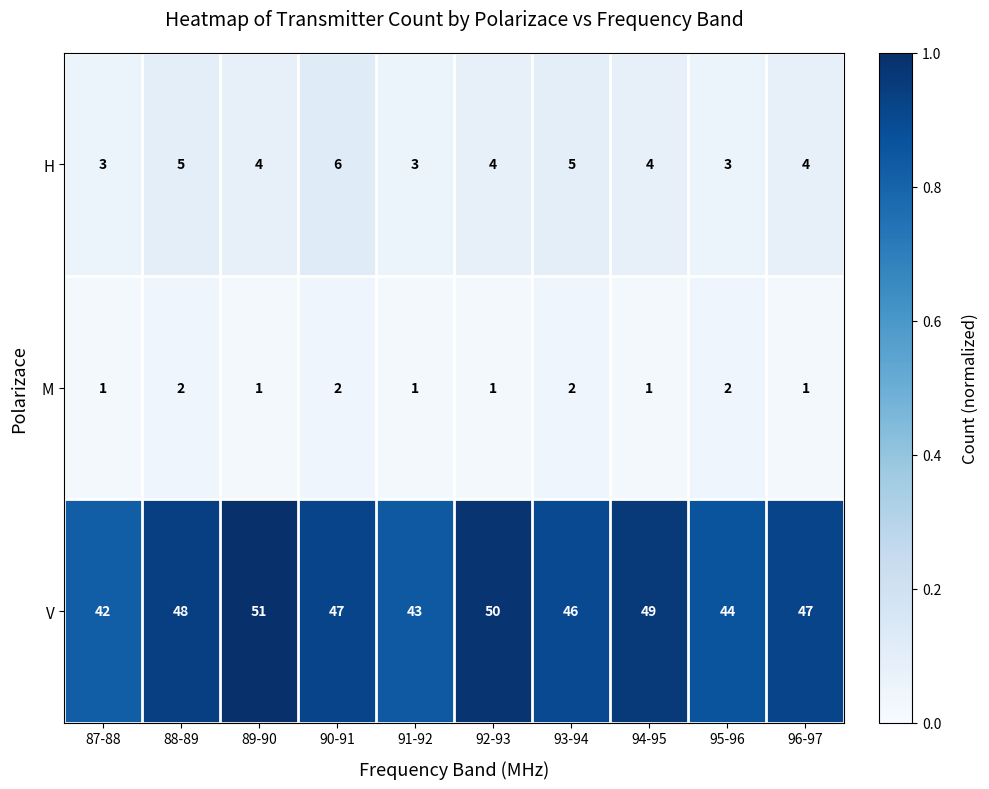

Reading left to right, transcribe all the data shown in this chart.

H: 3	5	4	6	3	4	5	4	3	4
M: 1	2	1	2	1	1	2	1	2	1
V: 42	48	51	47	43	50	46	49	44	47